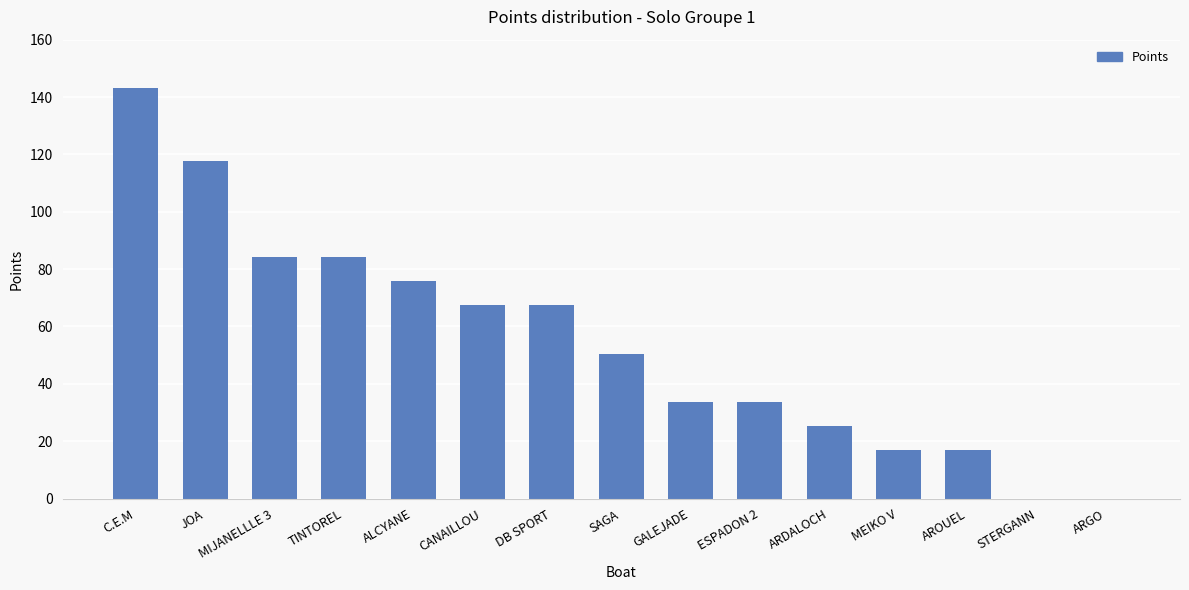

Count the number of data series in this chart.

1